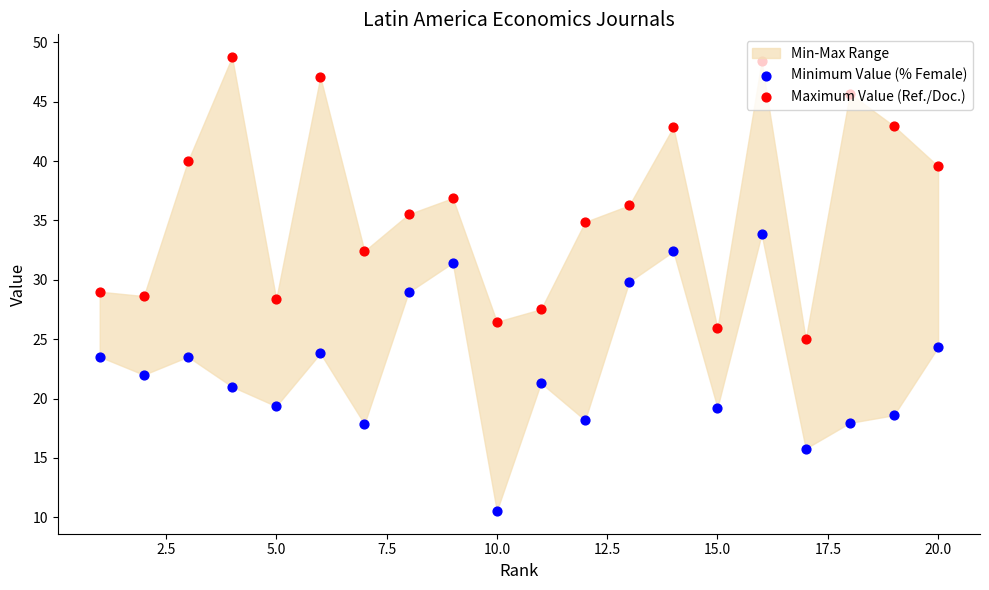

Which series contains the lowest Y value?

Minimum Value (% Female)